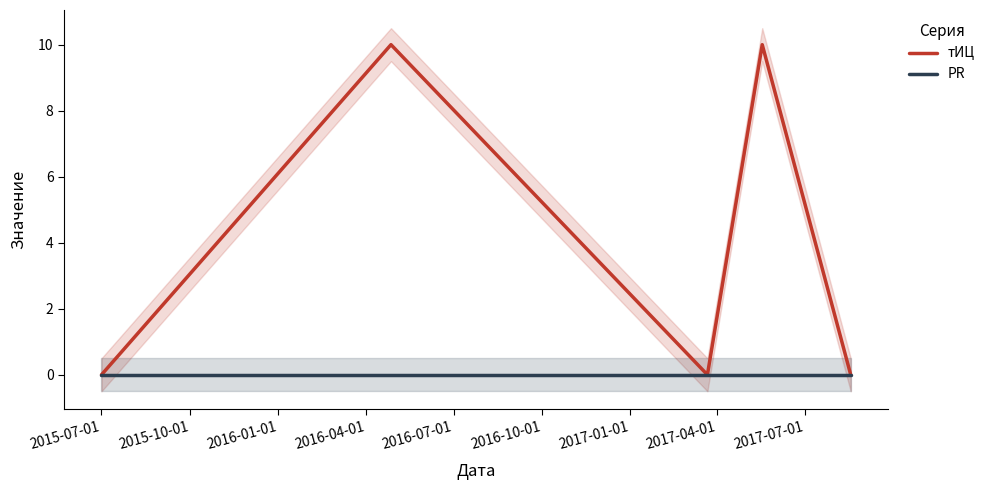

Which has a higher value, 2016-07-01 or 2016-01-01?

2016-07-01